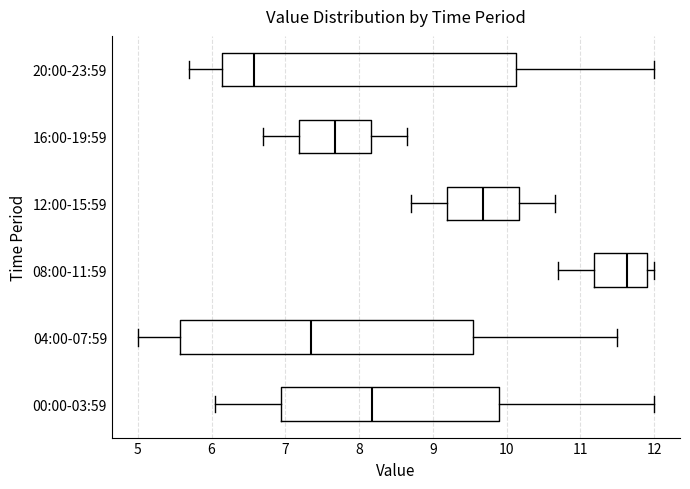

Which box has the furthest to the left median line?

20:00-23:59